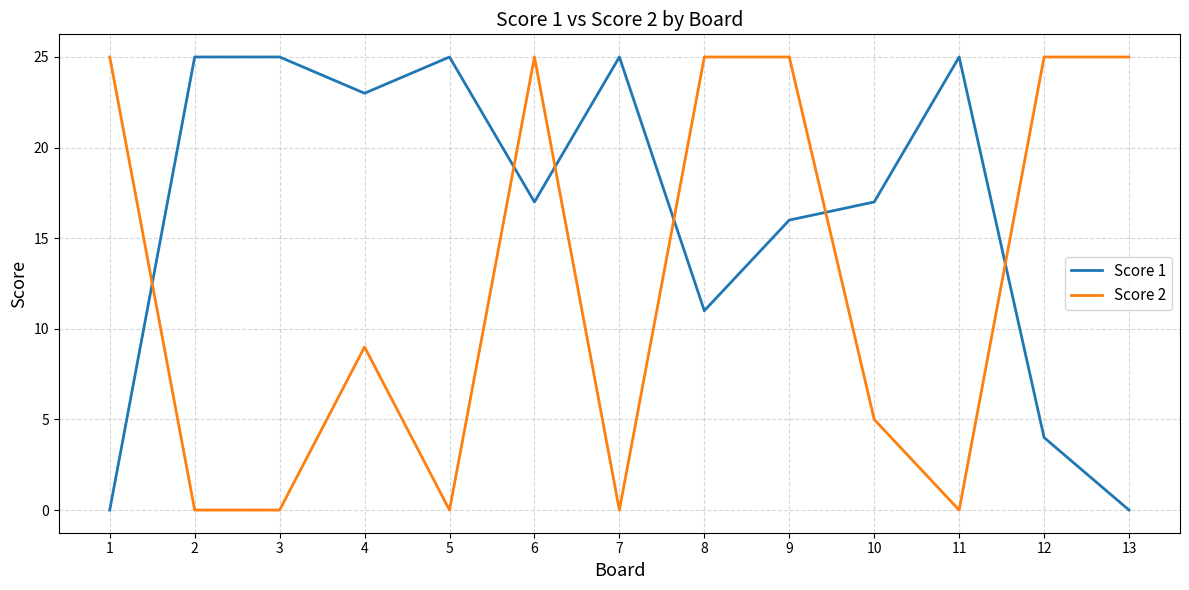

What is the greatest value displayed?

25